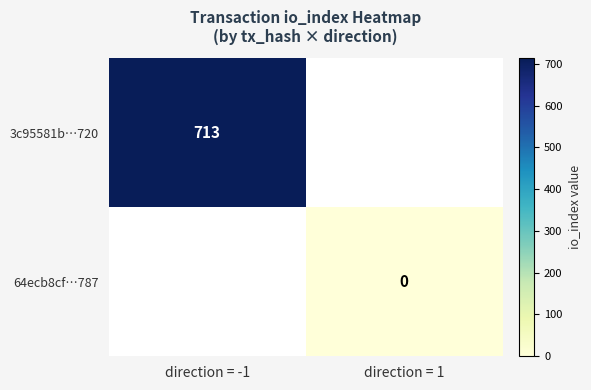

The value of 3c95581b…720 at direction = -1 is 713. True or false?

True